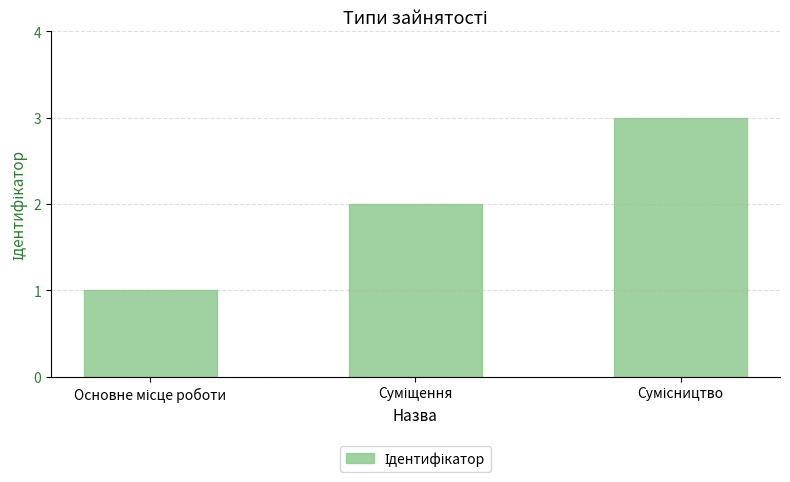

What is the greatest value displayed?

3